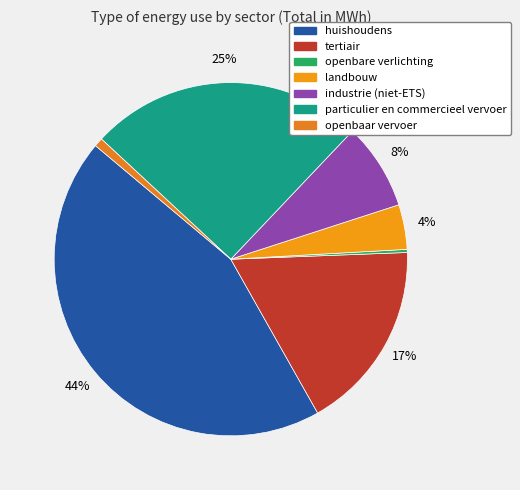

To the nearest percent, what portion does tertiair represent?

17%